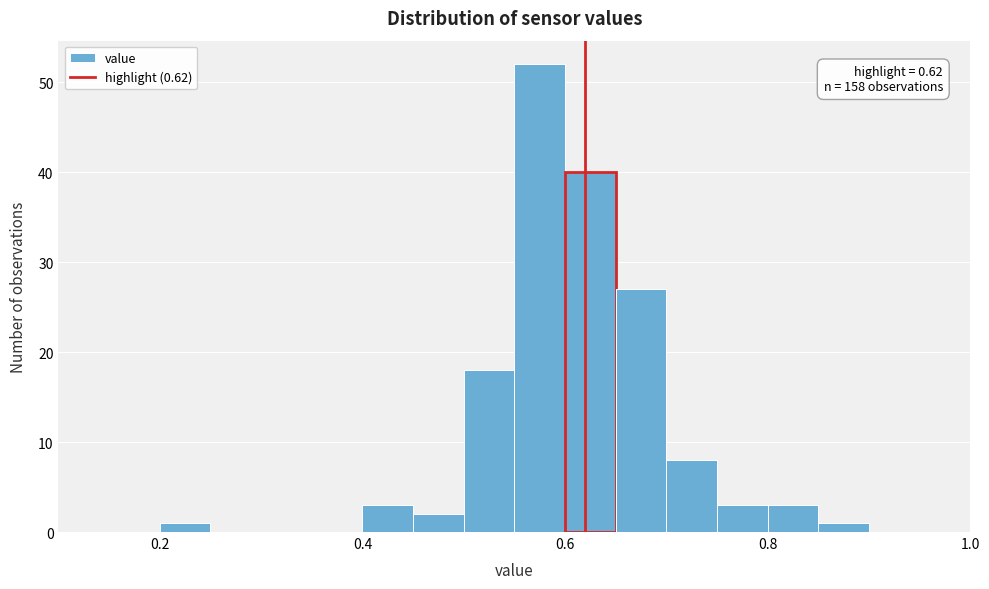

Read against the x-axis, roughly where is the centre of the tallest bar?

0.58